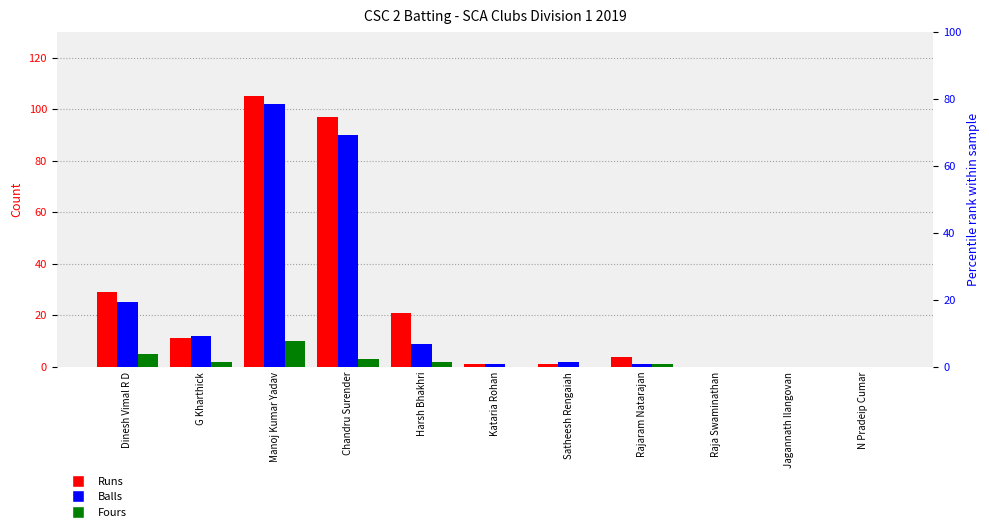

What is the sum of the Fours values at Raja Swaminathan and Harsh Bhakhri?

2